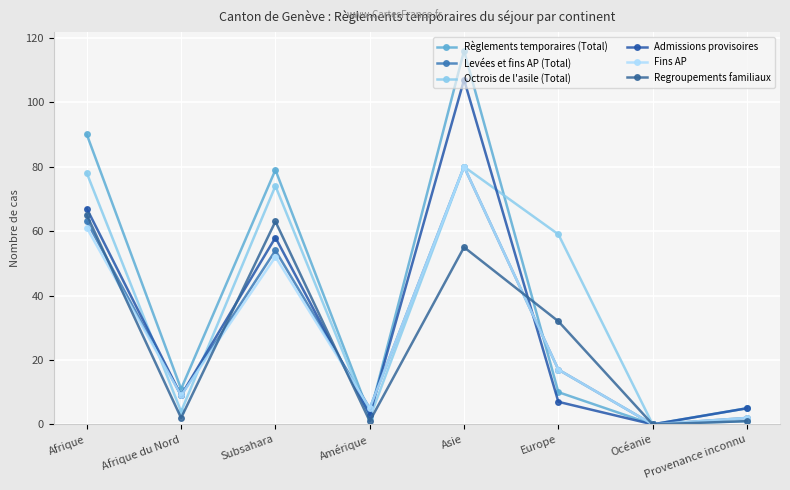

Where does the Regroupements familiaux series first go above 32?

Afrique